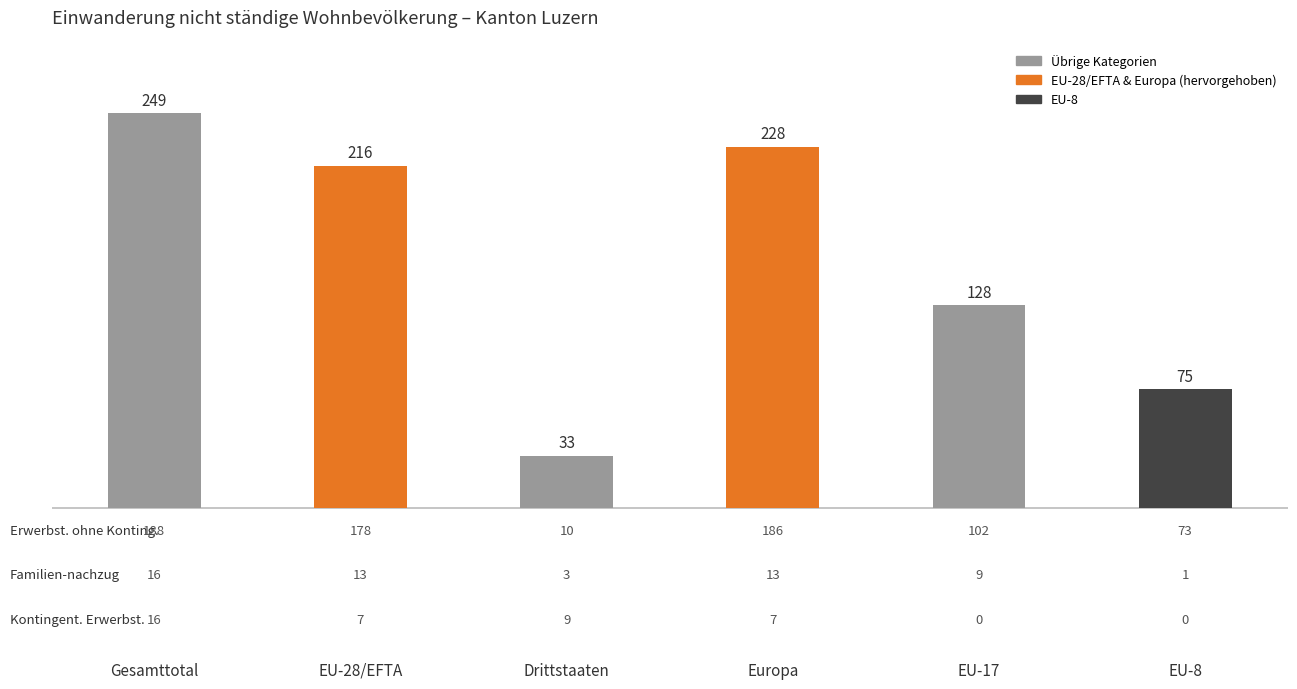

Are the bars horizontal?

No